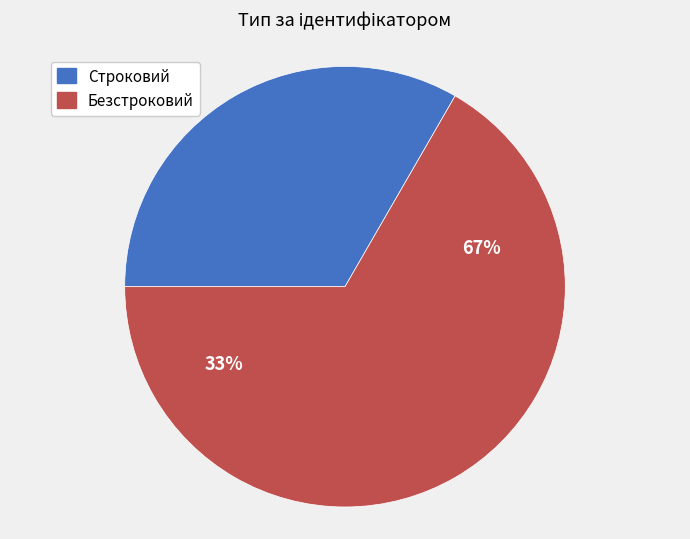

Do Строковий and Безстроковий together represent more than half of the pie?

Yes